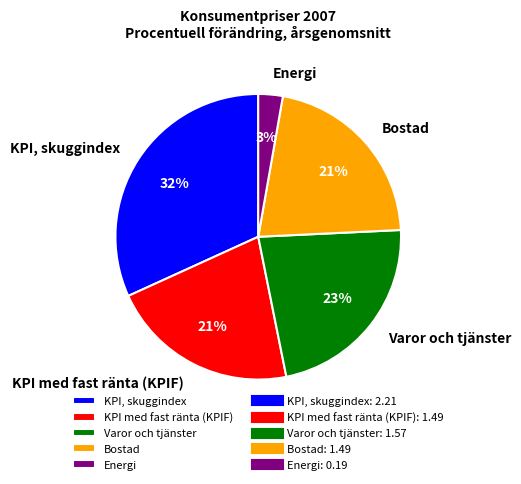

To the nearest percent, what is the difference between the largest and smallest slice percentages?

29%